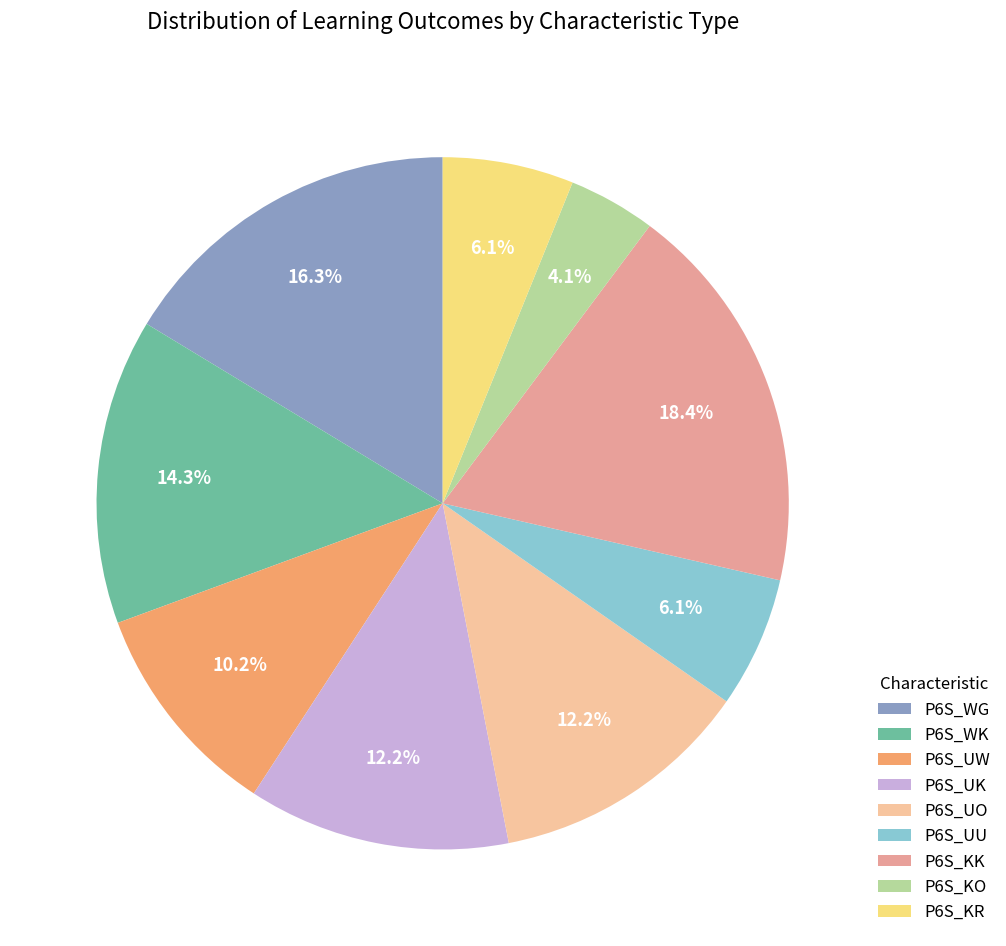

The P6S_UK slice represents 12% of the pie. True or false?

True